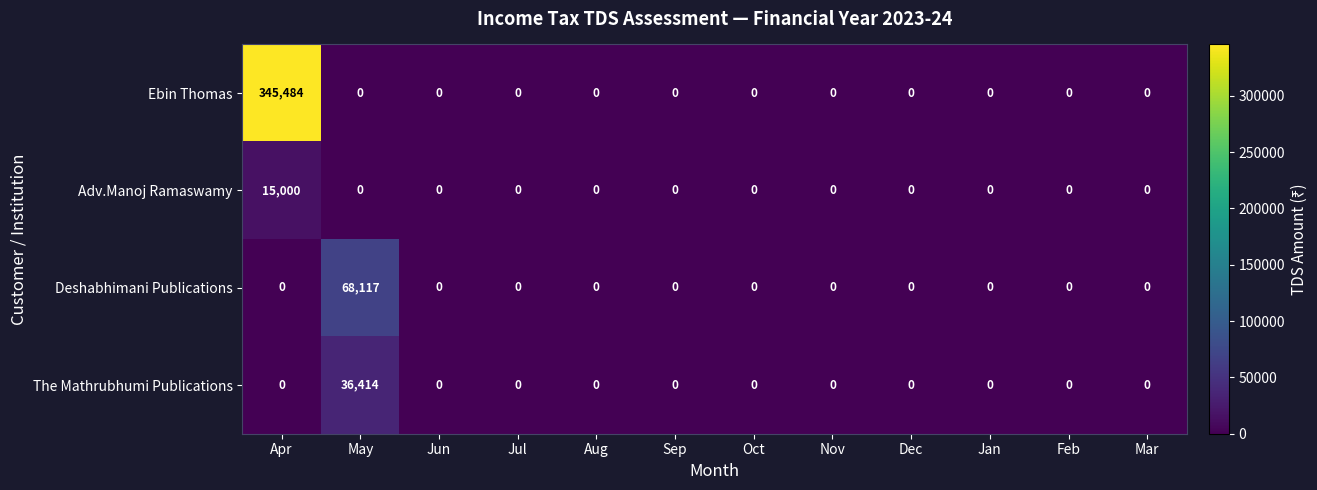

What is the difference between the maximum and minimum values in the Ebin Thomas series?

345484